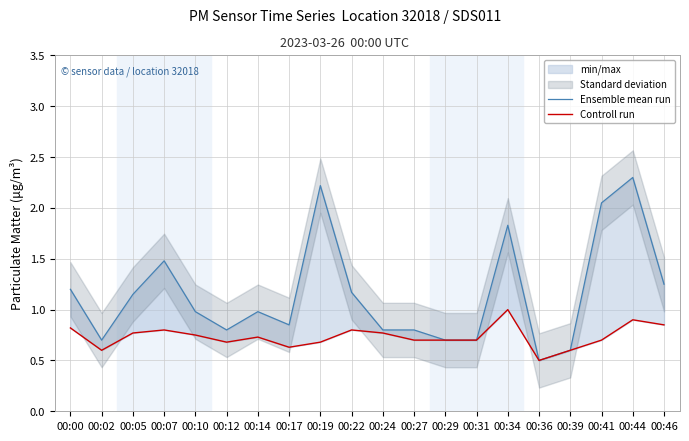

What is the sum of all Ensemble mean run values?

23.1